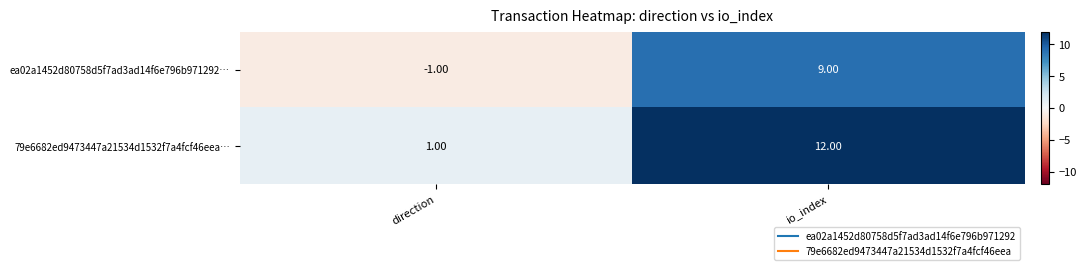

Is the value of ea02a1452d80758d5f7ad3ad14f6e796b971292… at direction greater than the value of 79e6682ed9473447a21534d1532f7a4fcf46eea… at io_index?

No